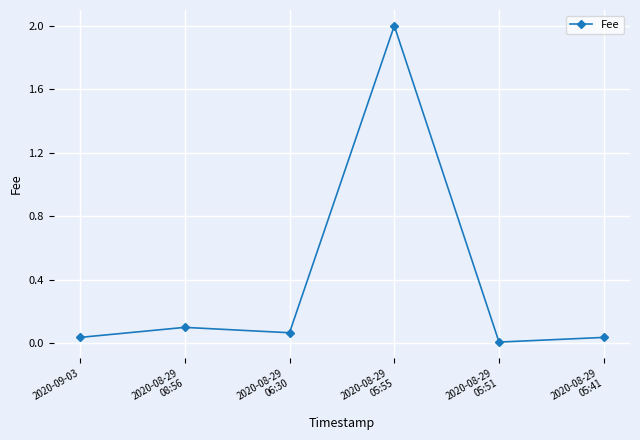

What is the greatest value displayed?

2.0